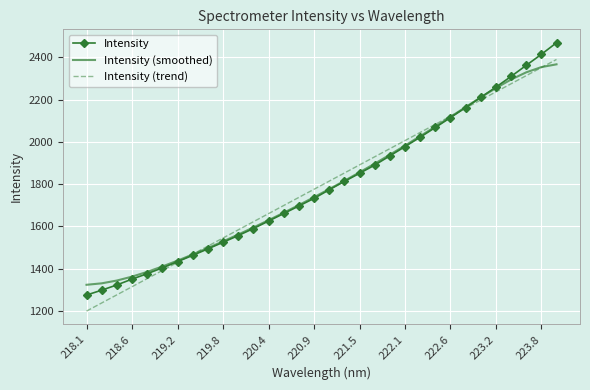

What is the highest value of the Intensity (smoothed) series?

2367.0